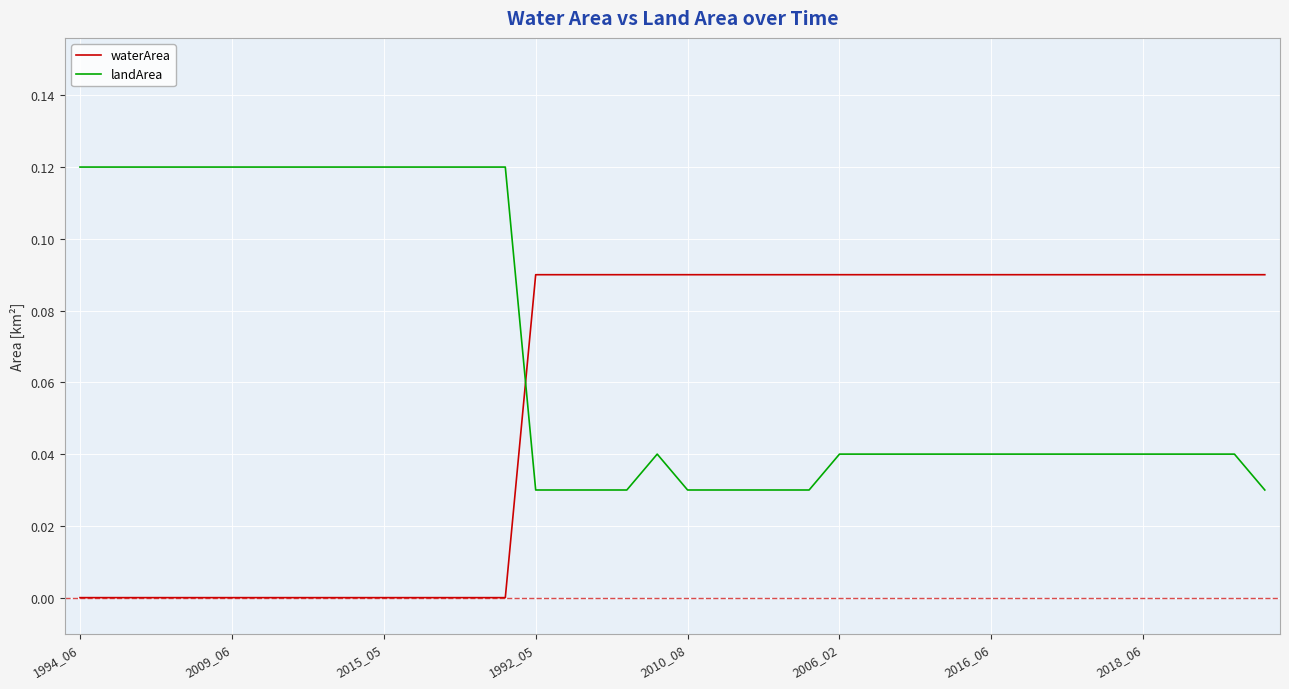

Which series has the largest total across all categories?

landArea